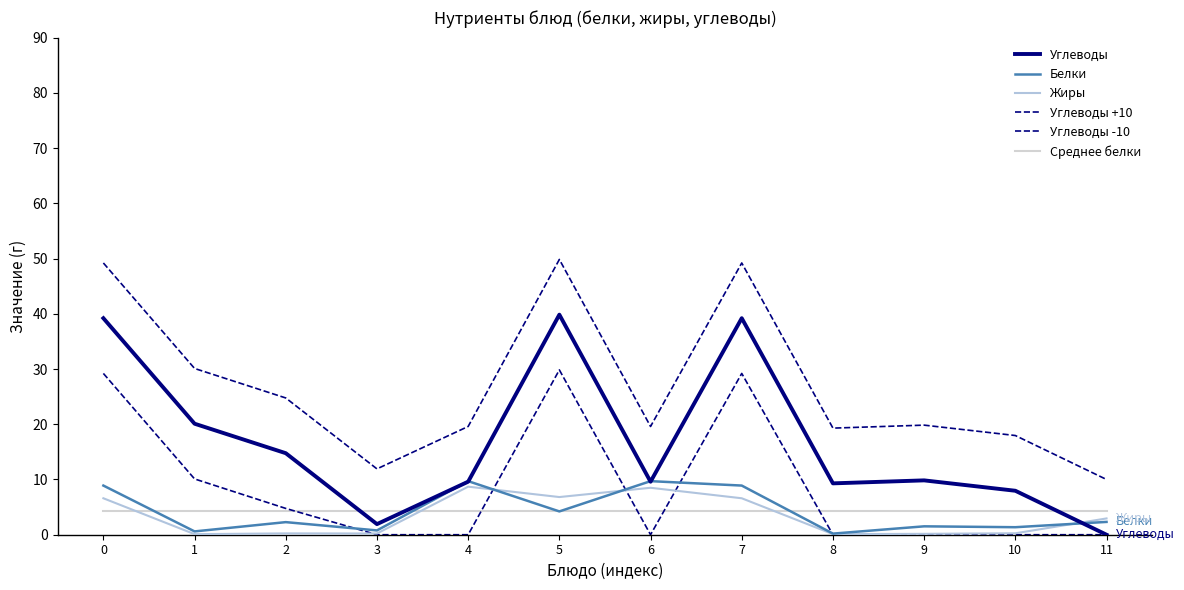

How many lines are shown in the chart?

6